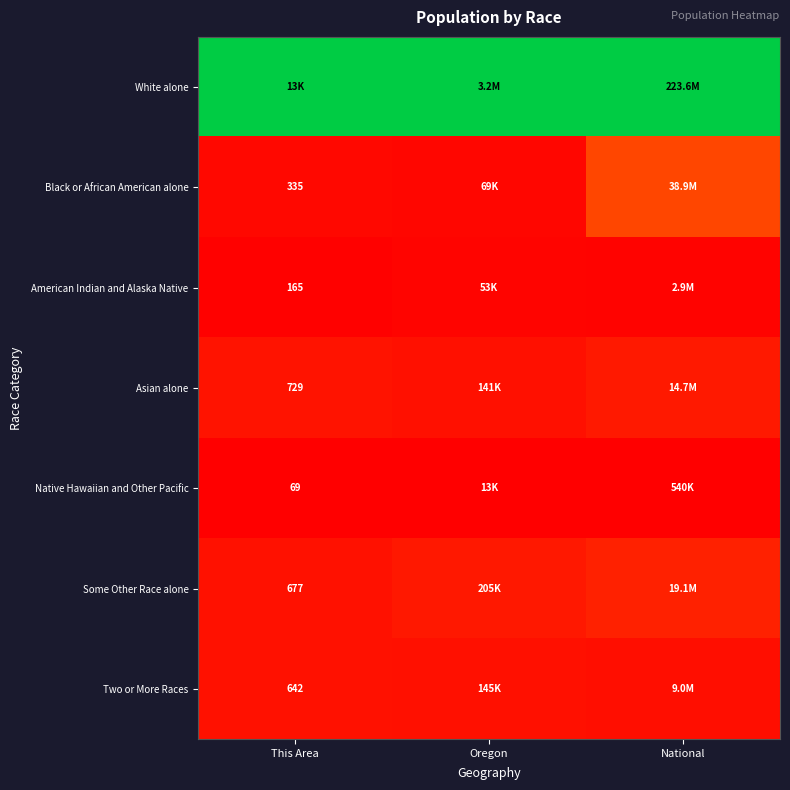

Is the value of Some Other Race alone at This Area greater than the value of Two or More Races at This Area?

Yes